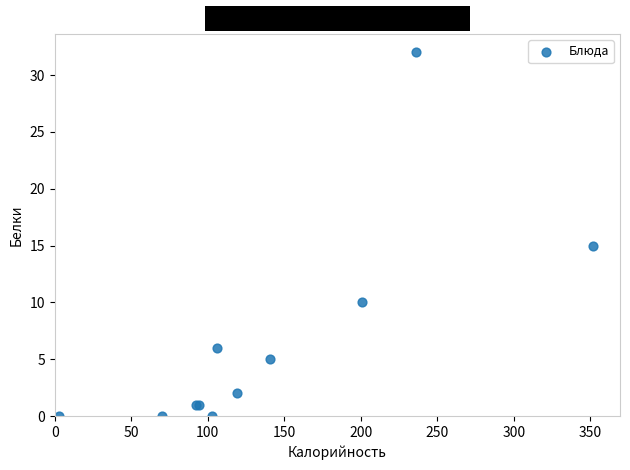

What Y value in the scatter plot is closest to 16?

15